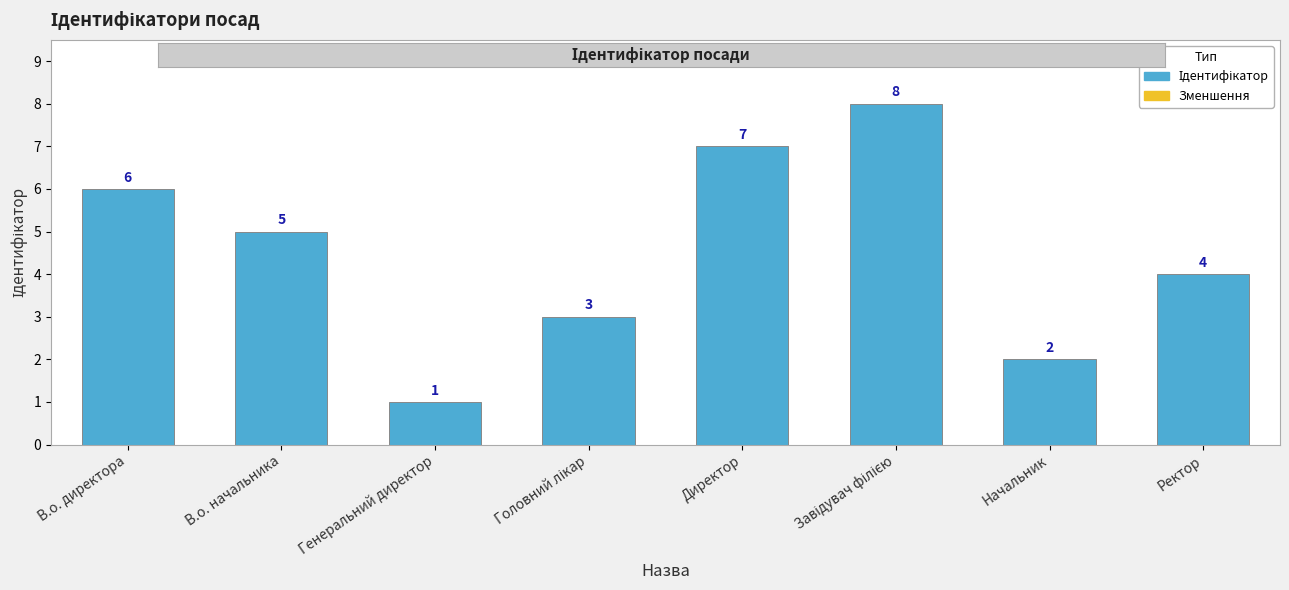

Which category has the lowest value across all series?

Генеральний директор